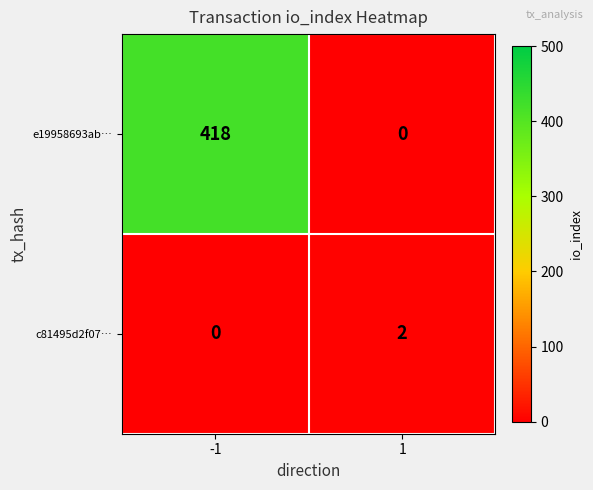

Reading left to right, list all the values displayed in this chart.

e19958693ab…: -1=418	1=0
c81495d2f07…: -1=0	1=2